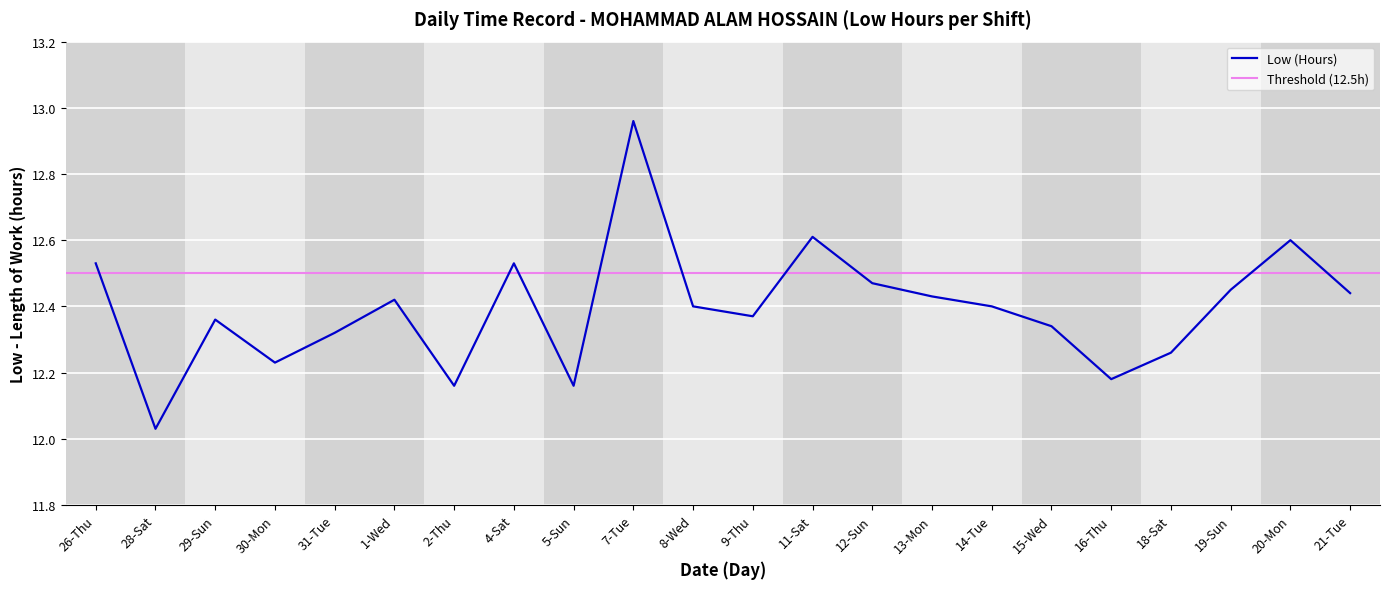

What is the minimum value shown in the chart?

12.0